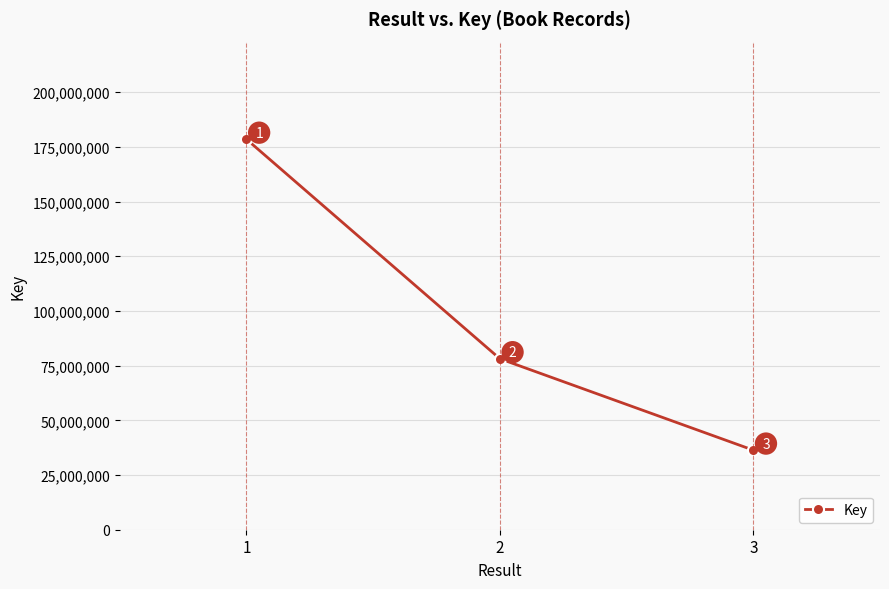

Reading left to right, extract all data points from this chart.

1=178466597	2=78141489	3=36370214